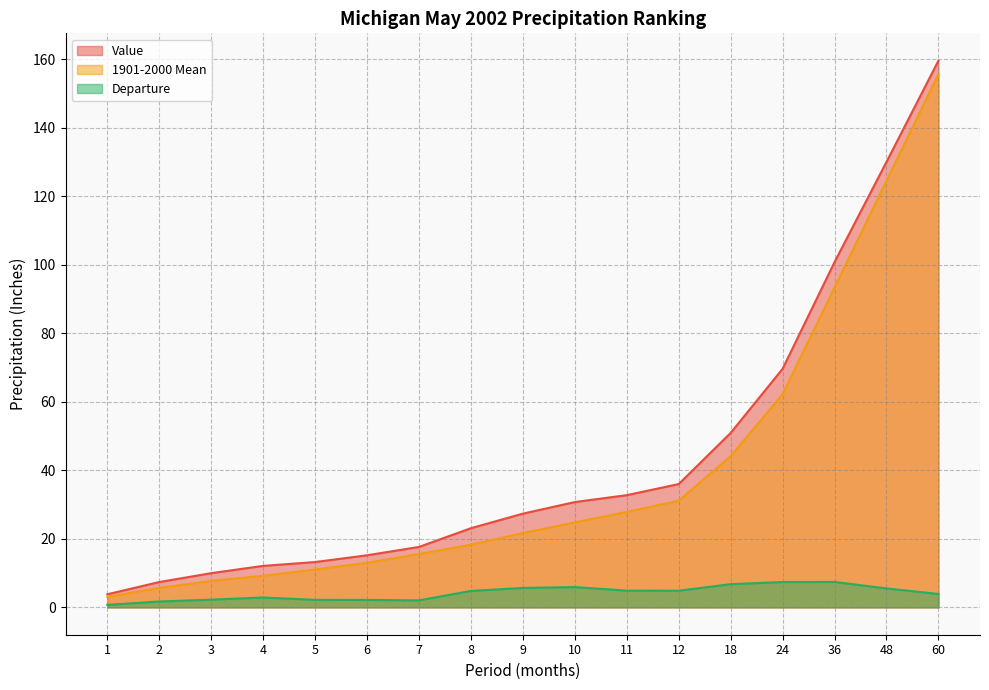

True or false: 1901-2000 Mean and Departure intersect in this chart.

False